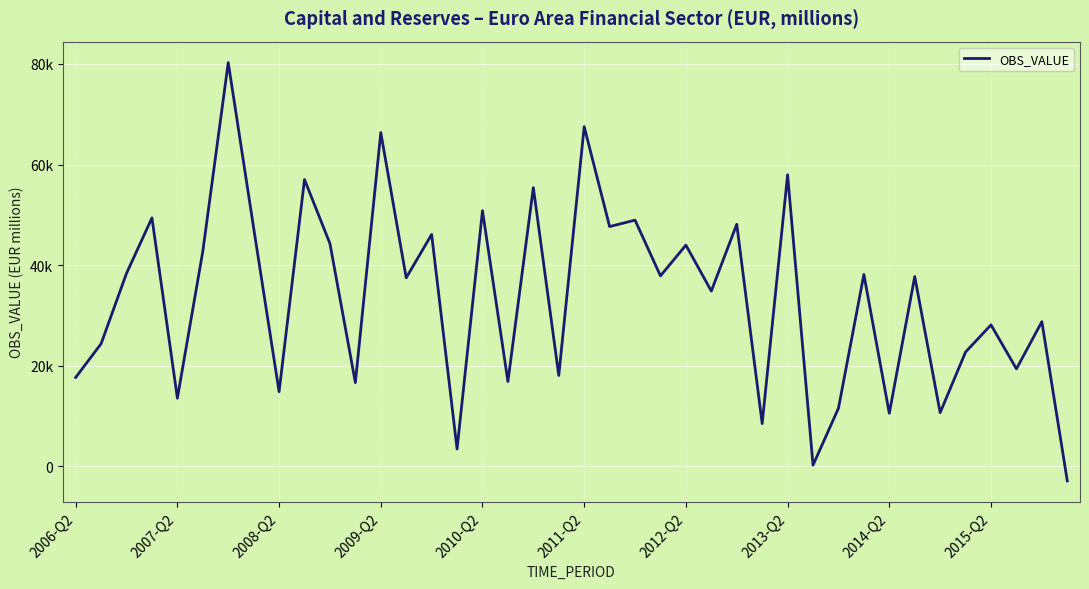

Does the chart have visible grid lines?

Yes